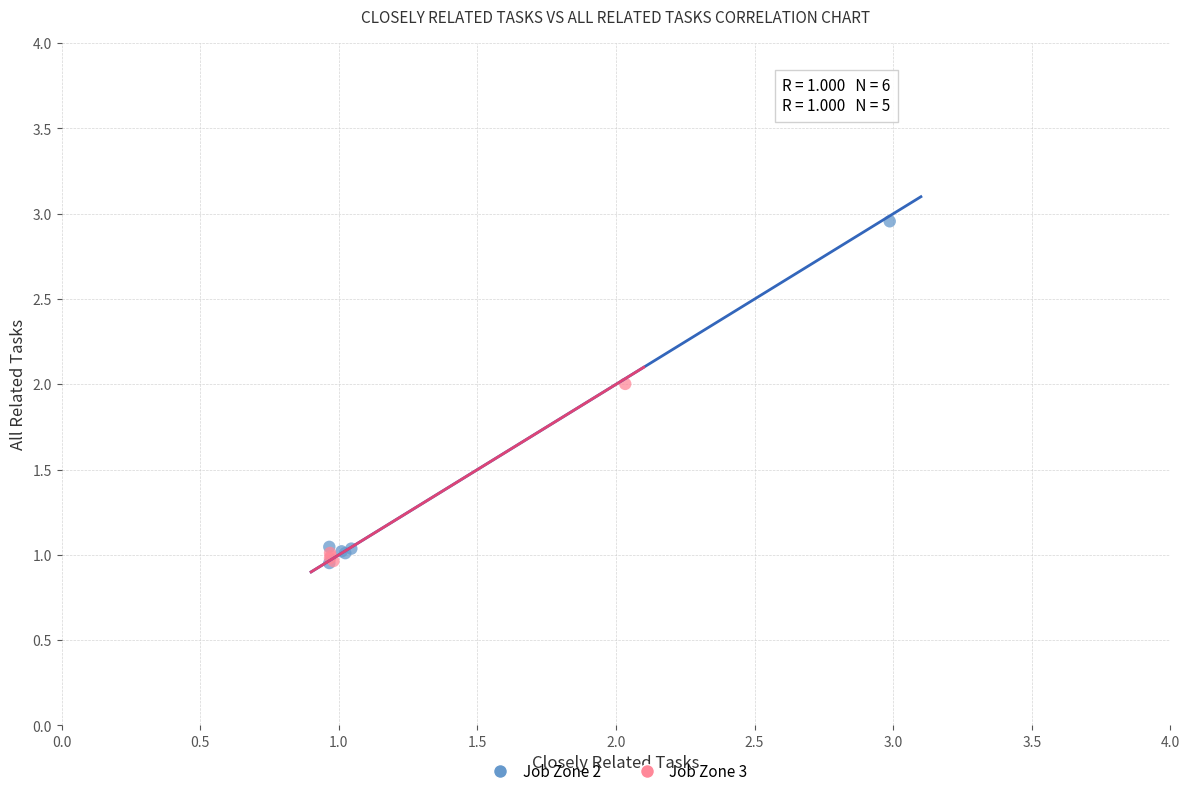

Which series contains the highest Y value?

Job Zone 2